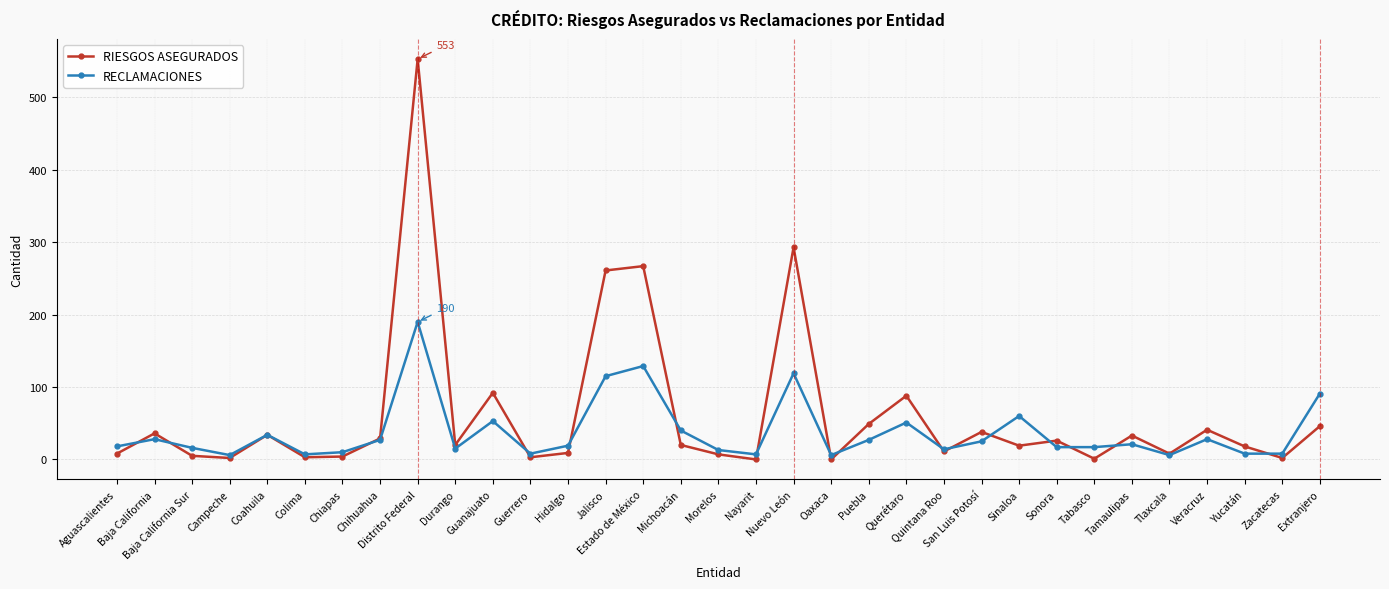

What is the highest value of the RIESGOS ASEGURADOS series?

553